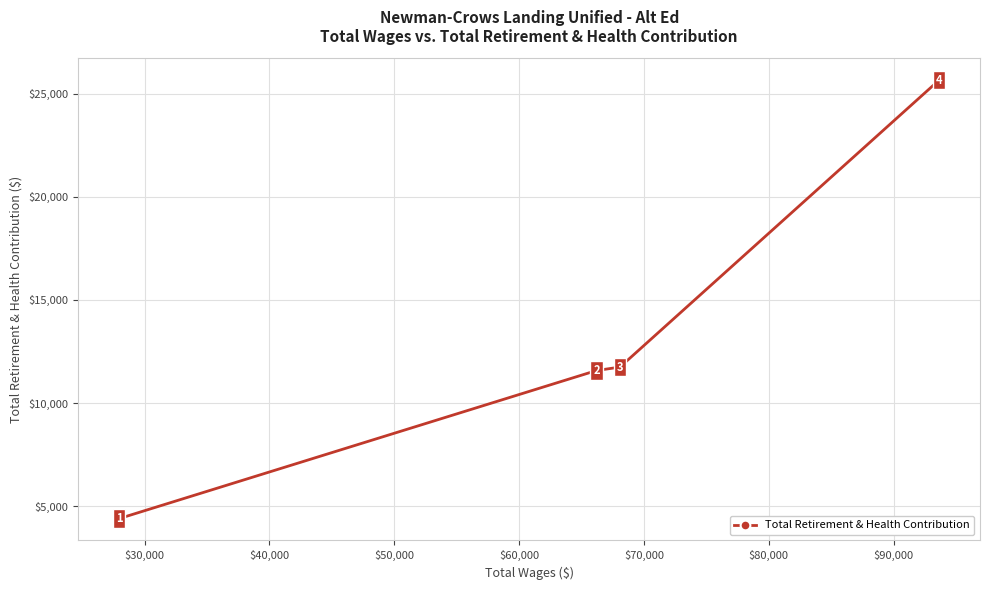

True or false: the data has more than 2 interior local peaks.

False